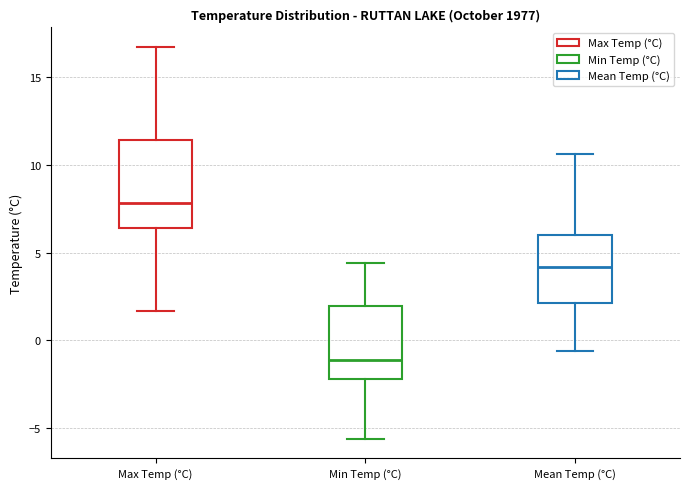

Reading left to right, read every box against the y-axis: the position of its median line, the range the box covers, and the ends of its whiskers. The values are not printed on the chart, so give them approximately, as read against the axis.

Max Temp (°C): median 8.0, box 6.5 to 11.5, whiskers 1.5 to 16.5
Min Temp (°C): median -1.0, box -2.0 to 2.0, whiskers -5.5 to 4.5
Mean Temp (°C): median 4.0, box 2.0 to 6.0, whiskers -0.5 to 10.5